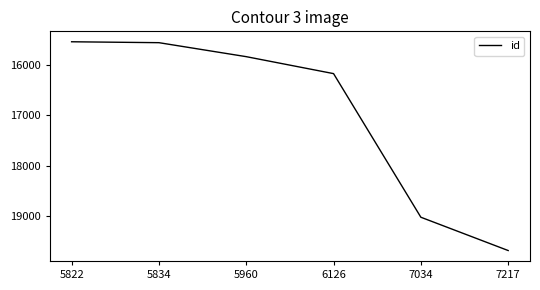

Is this an area chart (filled region under the line)?

No